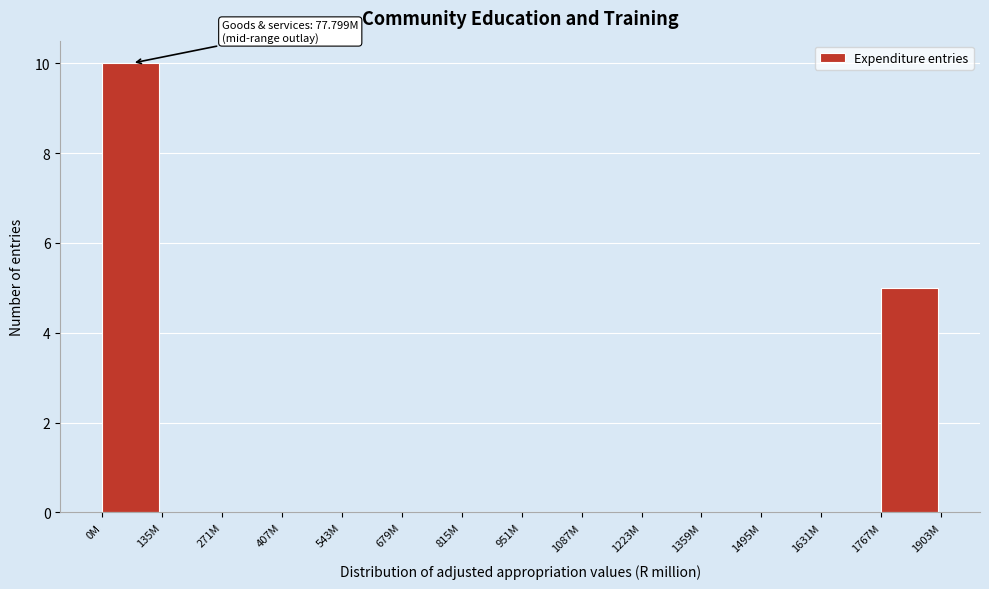

Reading right to left, extract all data points from this chart.

1767M=5	1631M=0	1495M=0	1359M=0	1223M=0	1087M=0	951M=0	815M=0	679M=0	543M=0	407M=0	271M=0	135M=0	0M=10